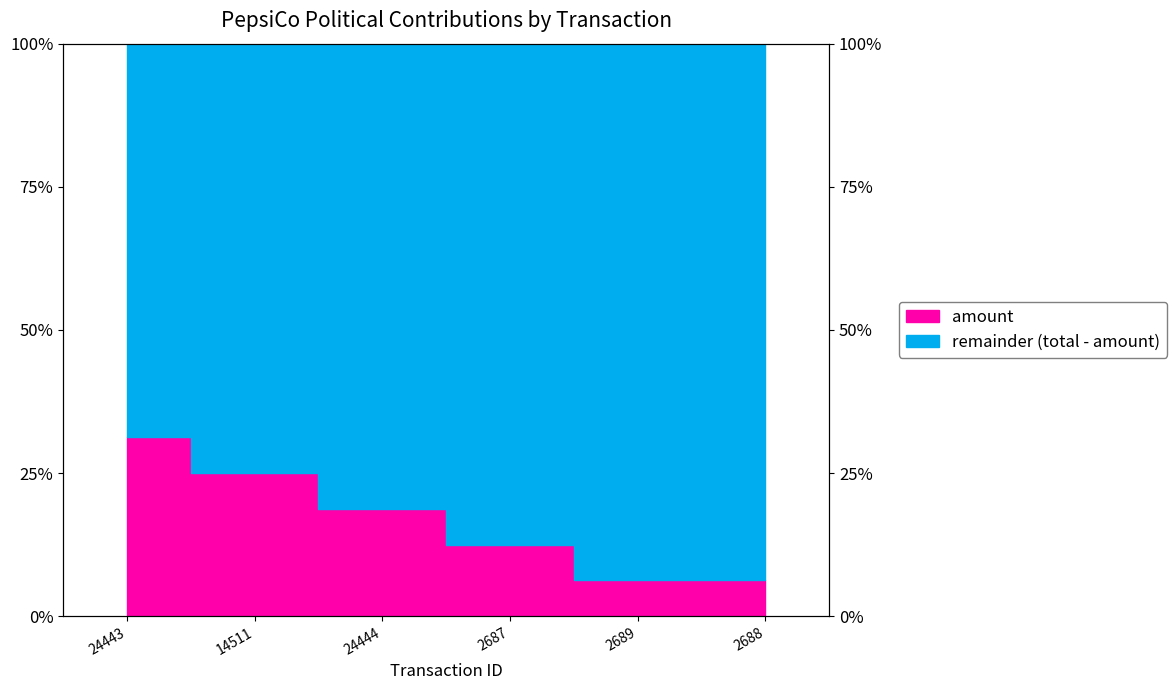

True or false: the data shows 0.1 at 2687.

True